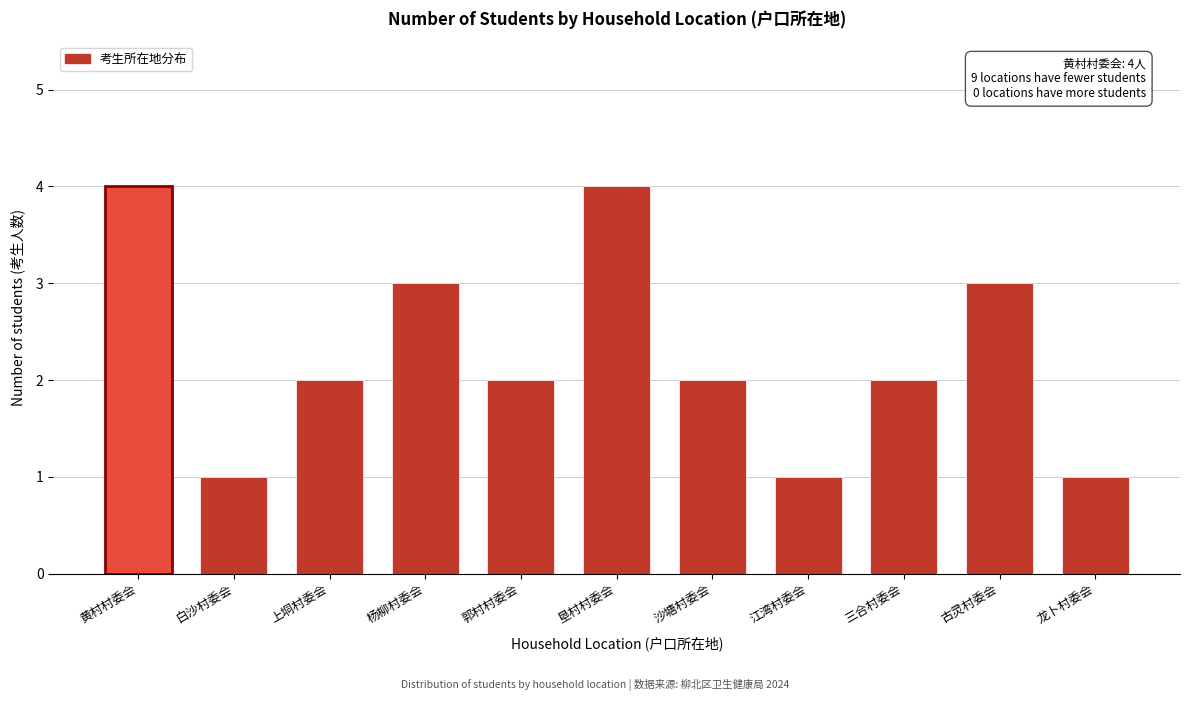

Reading left to right, extract all data points from this chart.

4	1	2	3	2	4	2	1	2	3	1